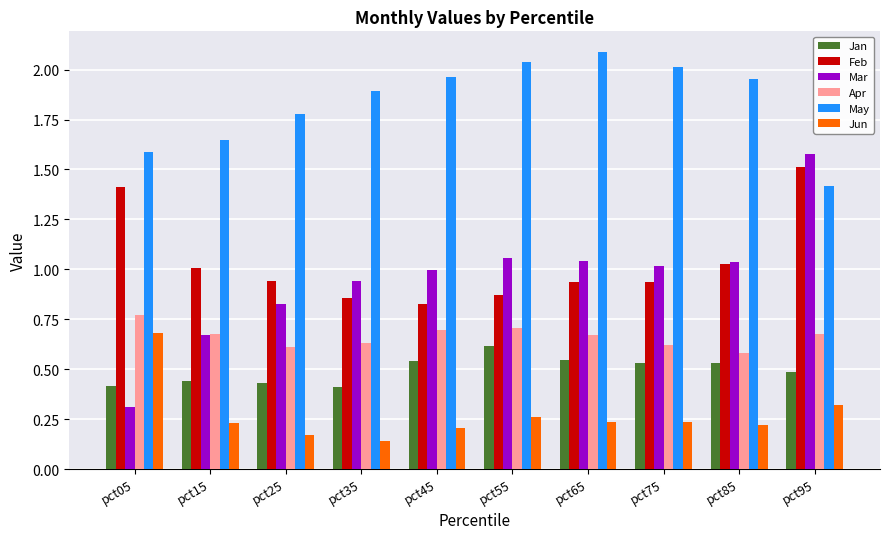

What is the maximum value for May?

2.1